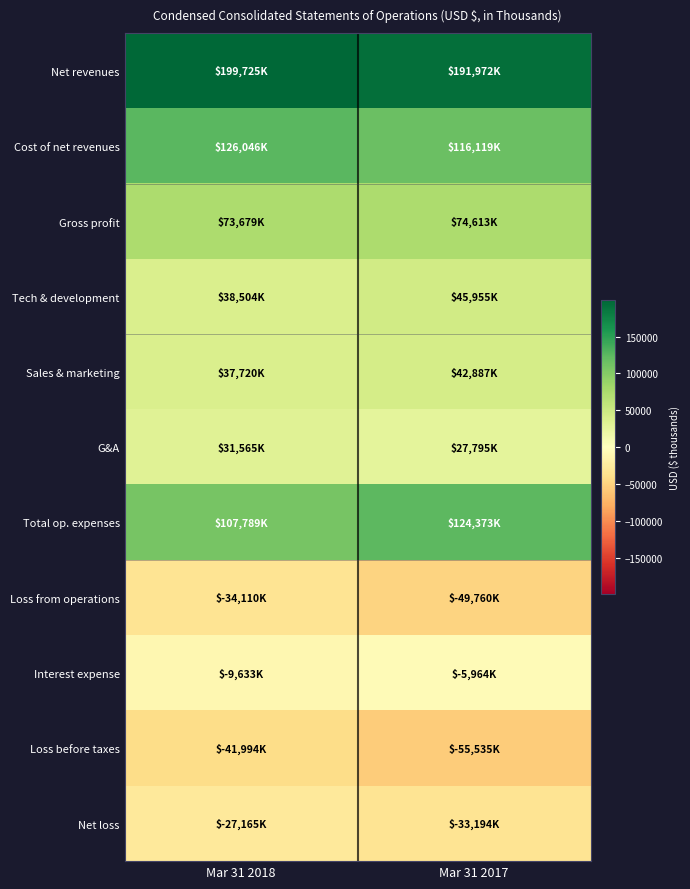

Between Mar 31 2018 and Mar 31 2017, which series saw the biggest shift?

Total op. expenses